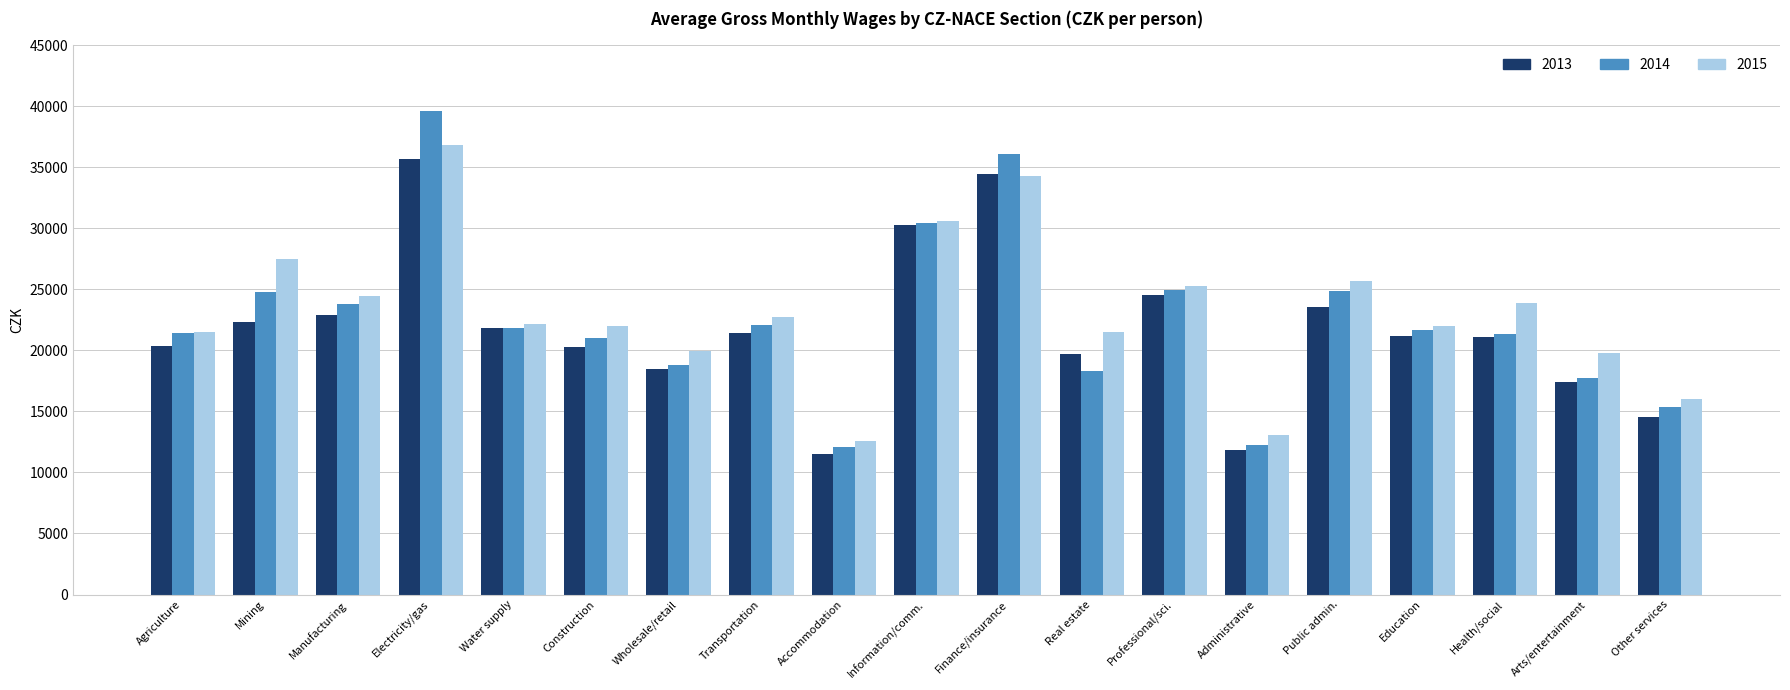

Rank the series by their maximum value, from lowest to highest.

2013, 2015, 2014